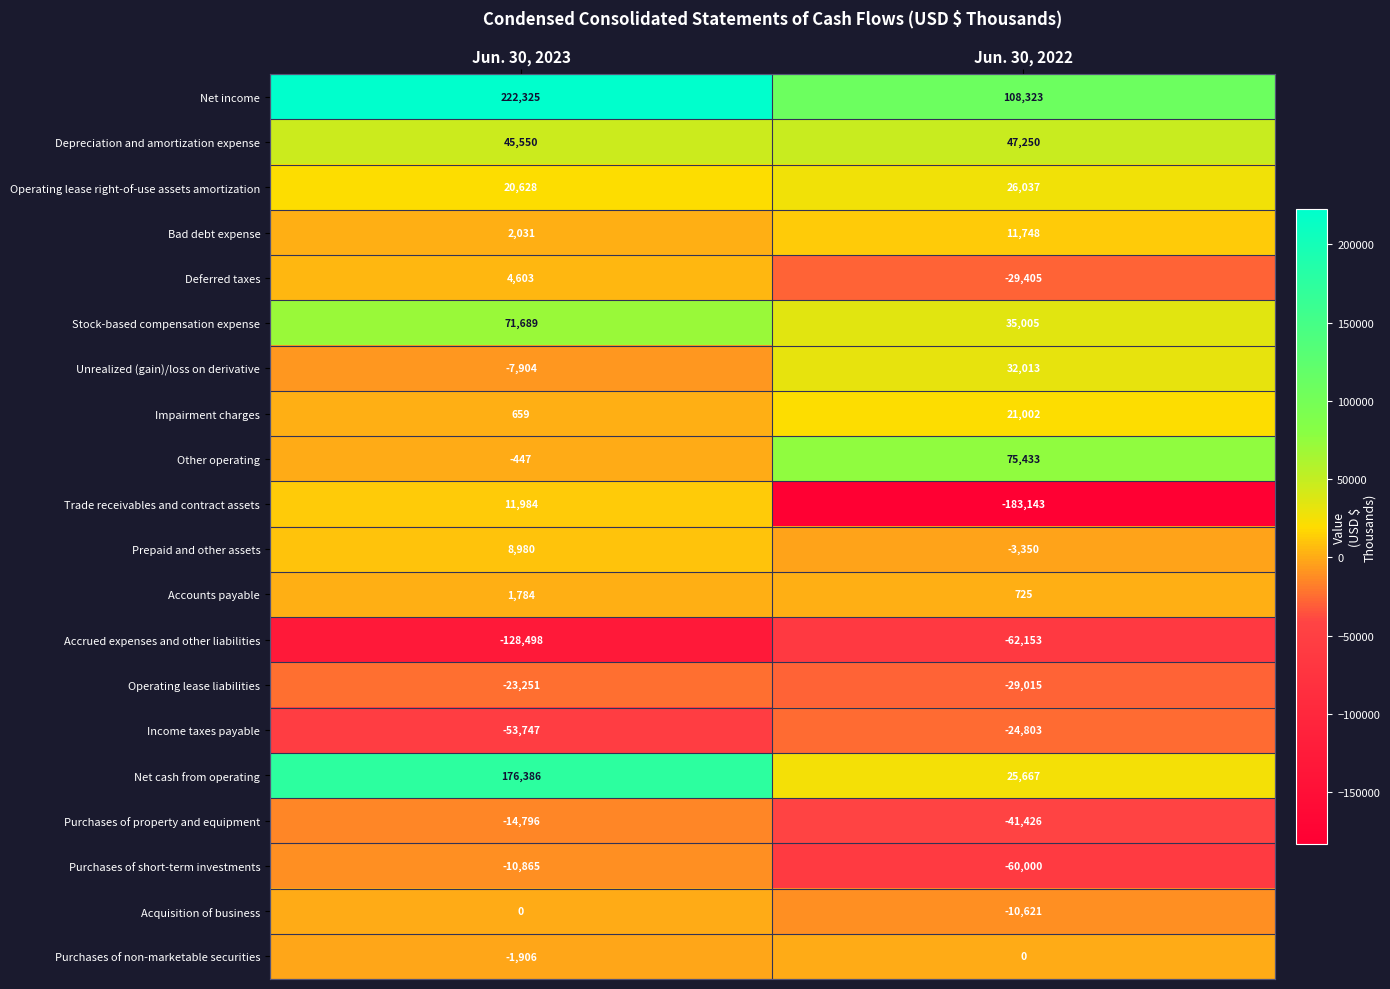

What is the difference between the maximum and minimum values in the Bad debt expense series?

9717